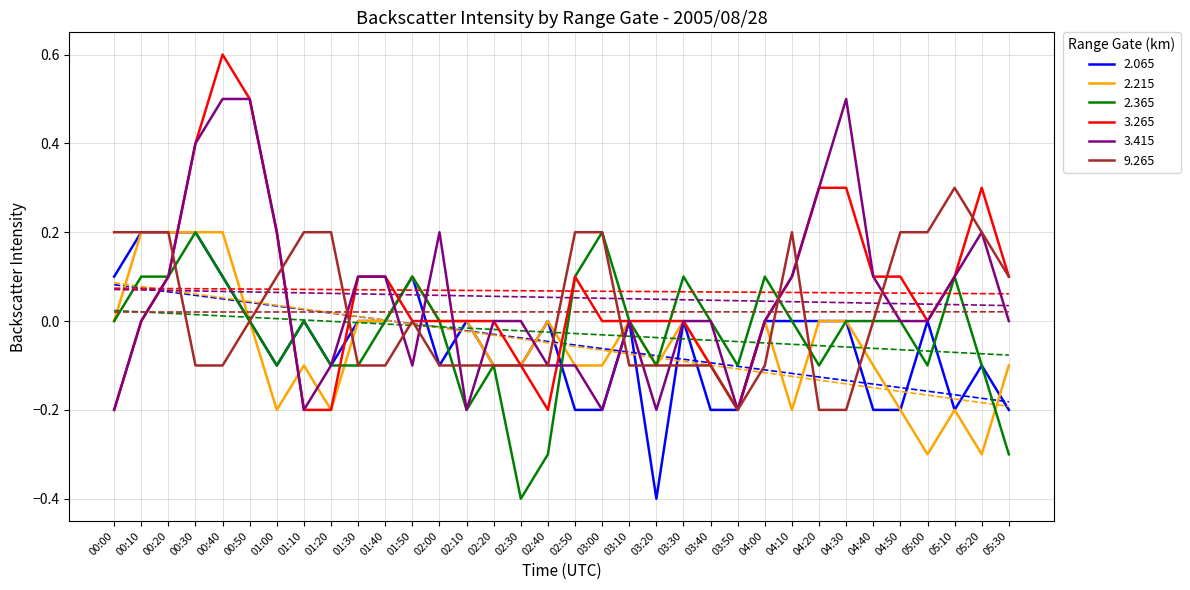

What is the label of the 33rd point from the left?

05:20